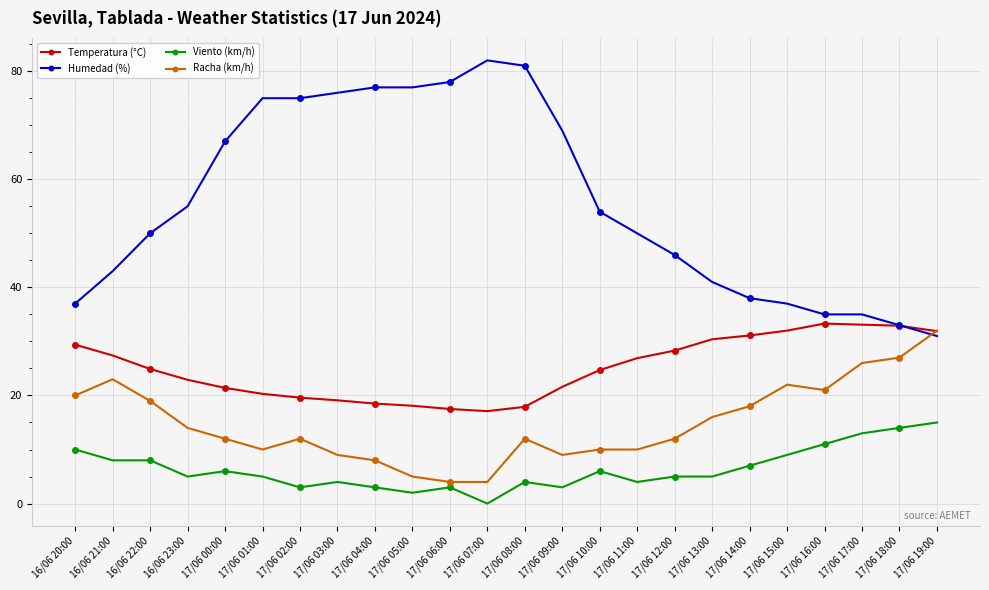

What is the value of the Viento (km/h) point at the 23rd from the left?

14.0